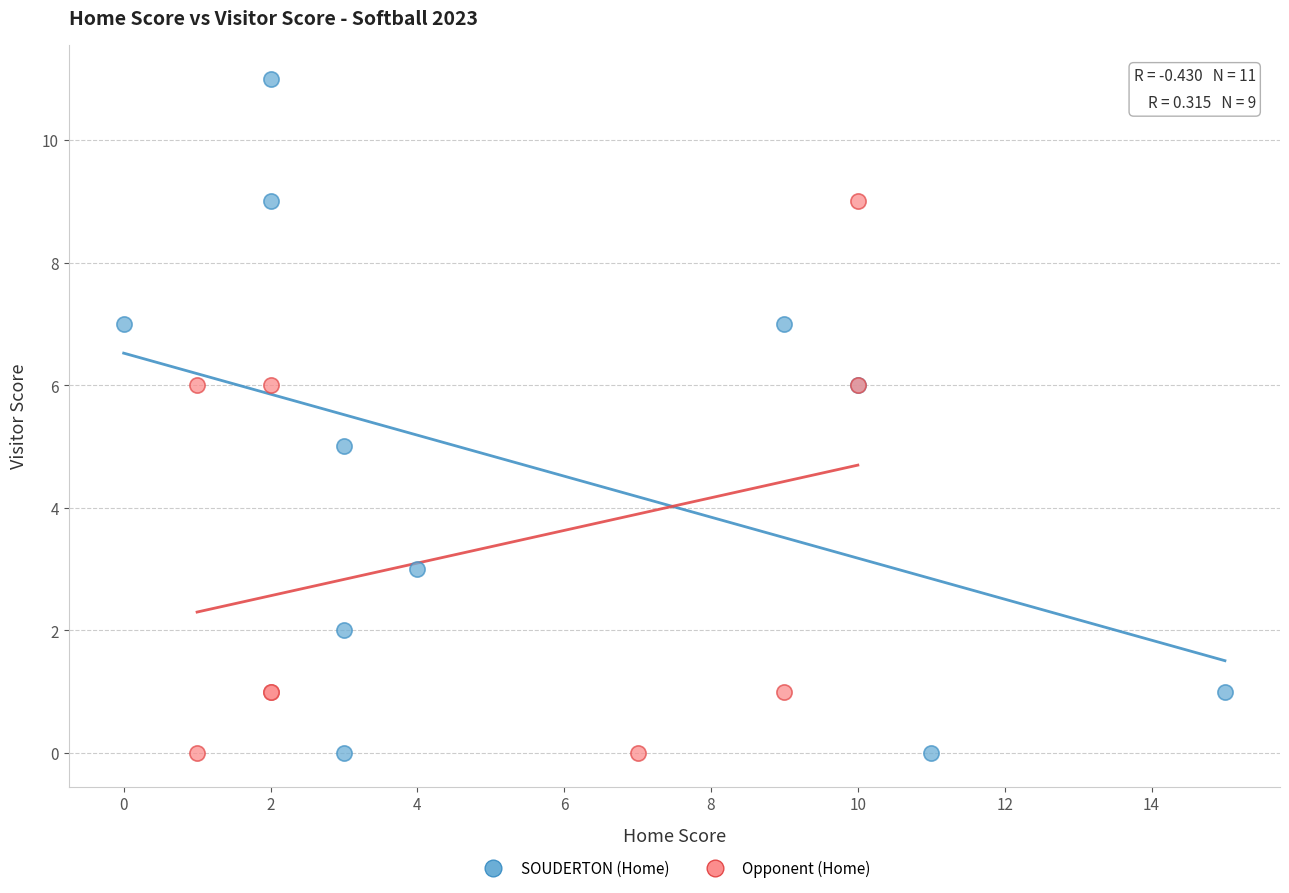

Which series reaches the maximum Y coordinate?

SOUDERTON (Home)